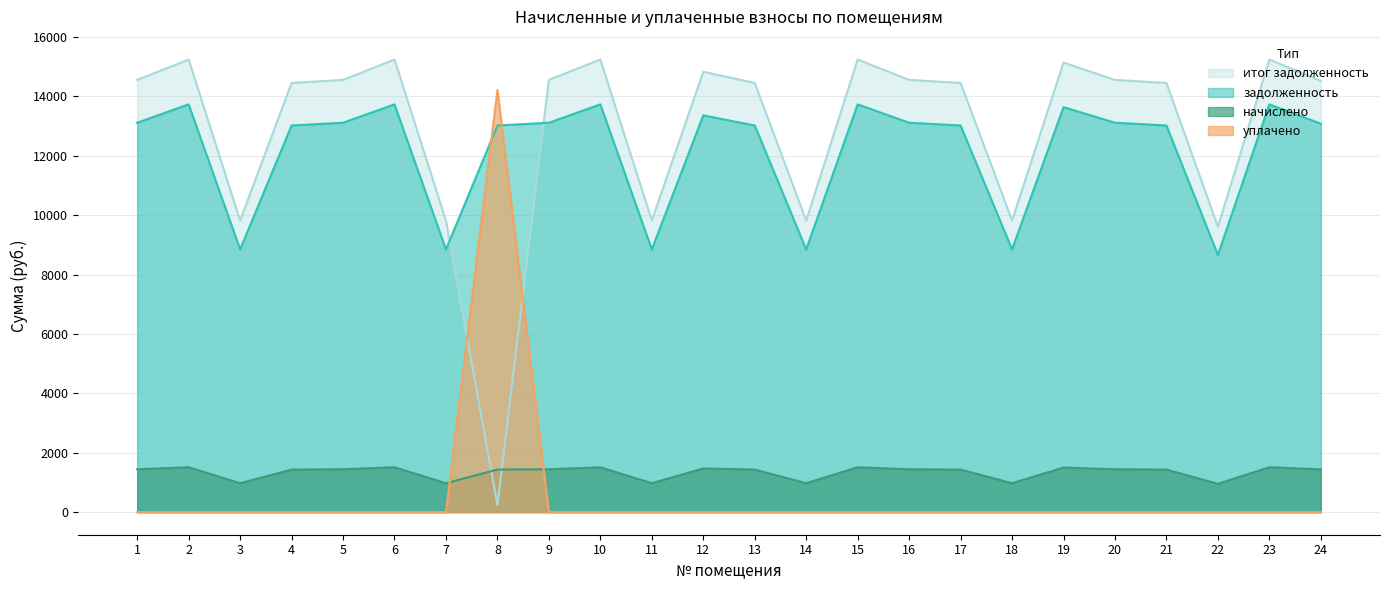

What is the difference between the highest and lowest values at 22?

9611.3